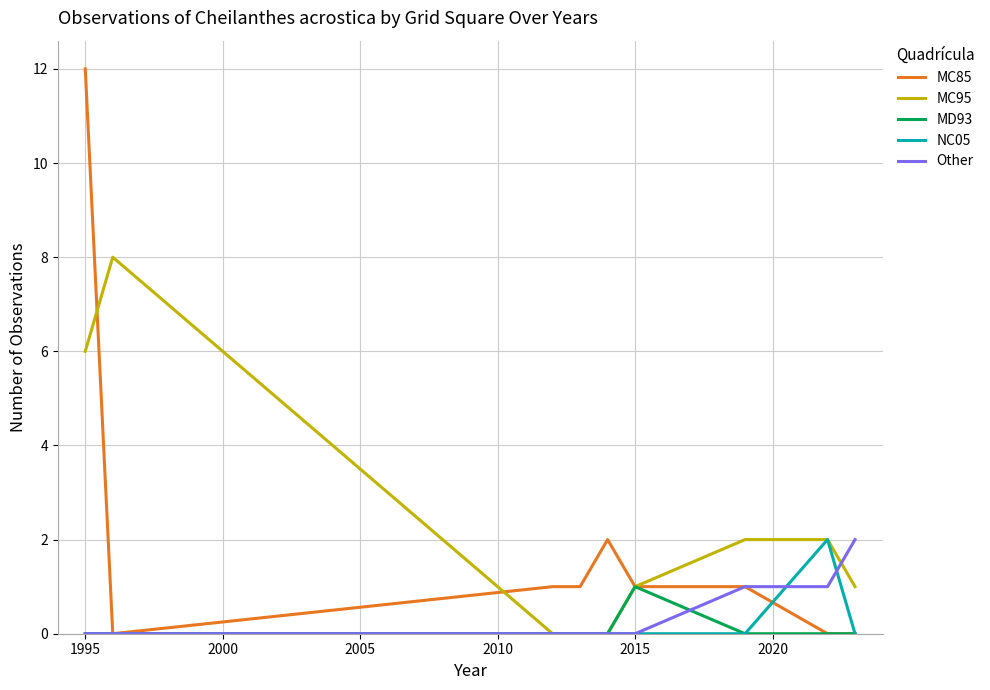

Does the chart have visible grid lines?

Yes